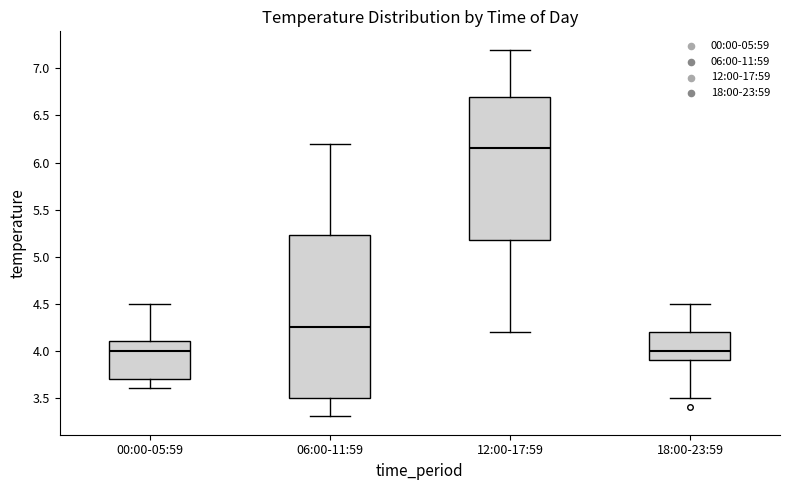

Reading left to right, transcribe this box plot: for each box, give where its median line is, the range the box spans, and where its two whiskers end, as read against the y-axis. The values are not printed on the chart, so give them approximately, as read against the axis.

00:00-05:59: median 4.00, box 3.70 to 4.10, whiskers 3.60 to 4.50
06:00-11:59: median 4.25, box 3.50 to 5.25, whiskers 3.30 to 6.20
12:00-17:59: median 6.15, box 5.20 to 6.70, whiskers 4.20 to 7.20
18:00-23:59: median 4.00, box 3.90 to 4.20, whiskers 3.50 to 4.50